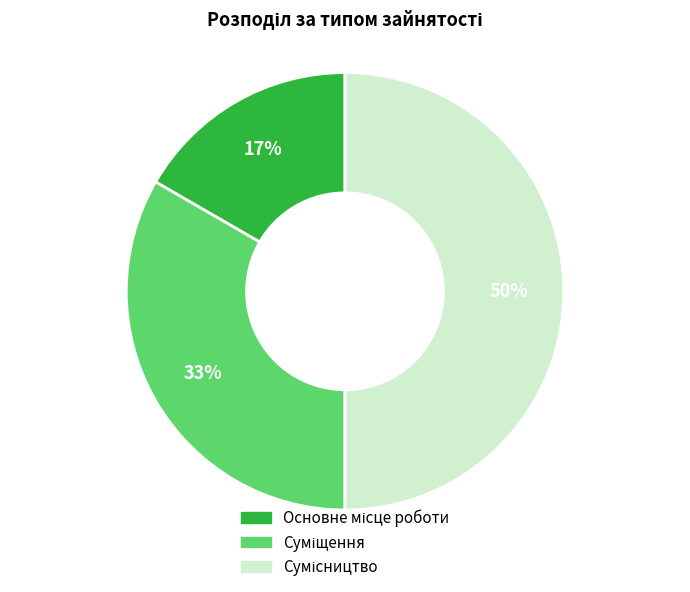

To the nearest percent, what is the difference between the largest and smallest slice percentages?

33%